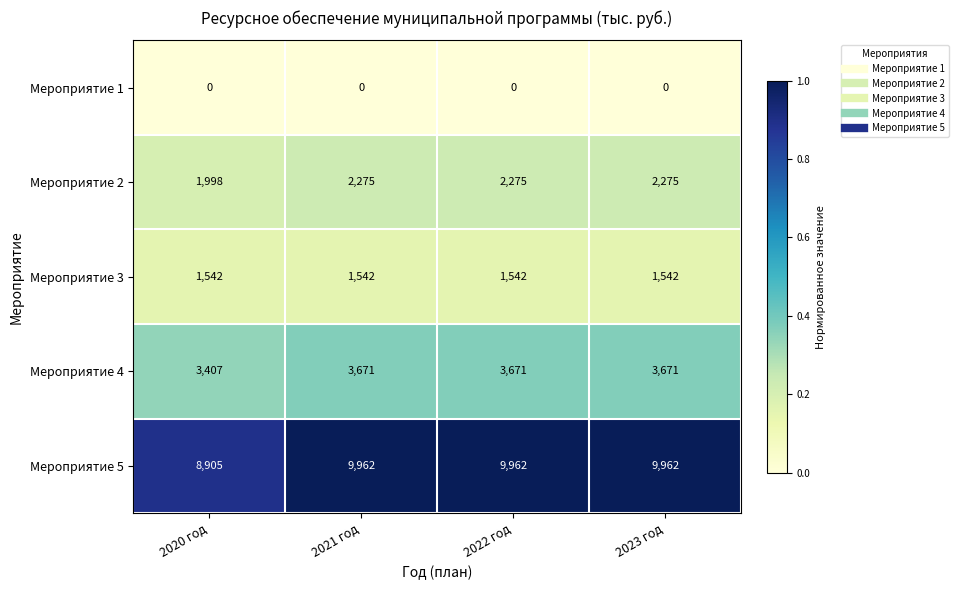

What is the difference between the highest and lowest values at 2022 год?

9962